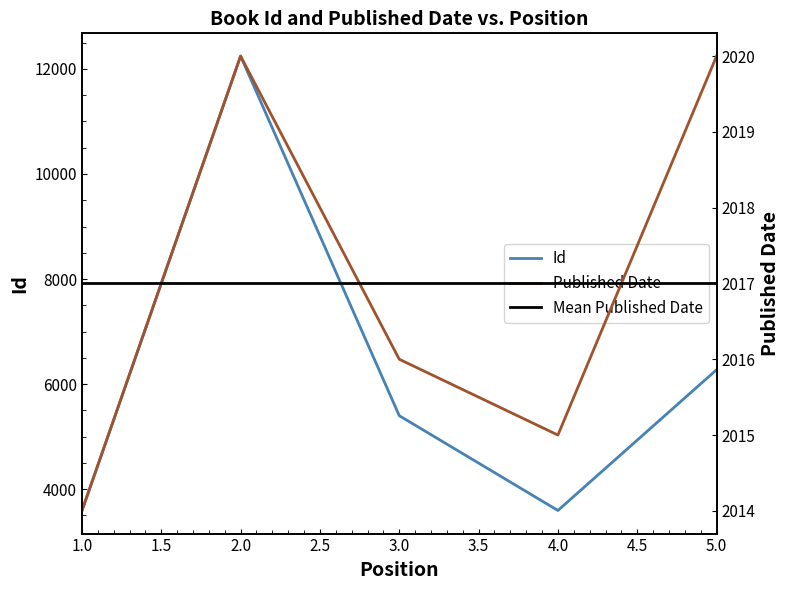

What is the minimum value for Id?

3586